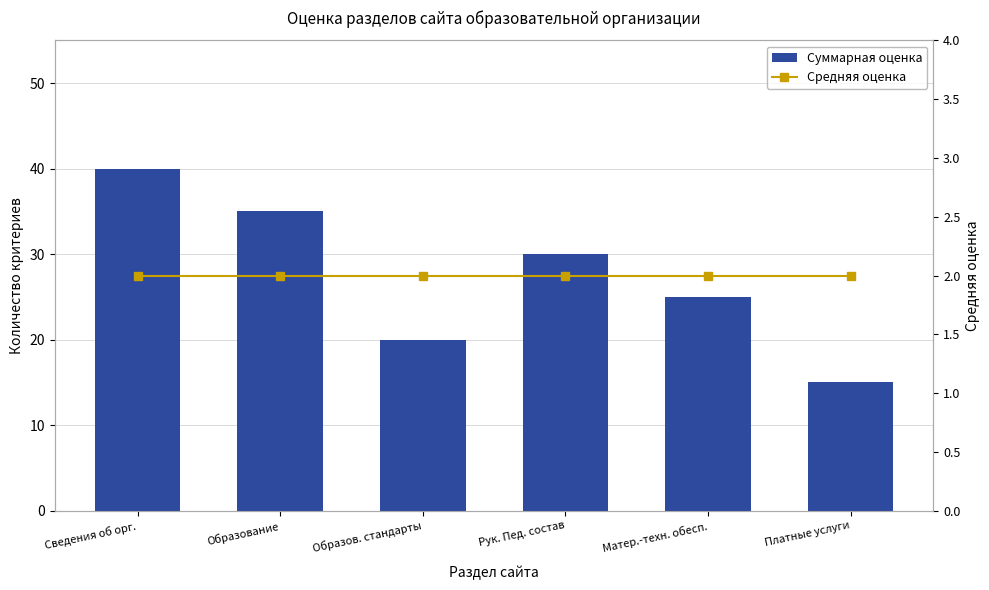

What is the minimum value shown in the chart?

2